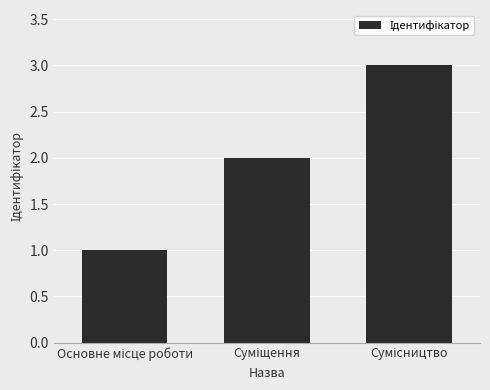

What is the greatest value displayed?

3